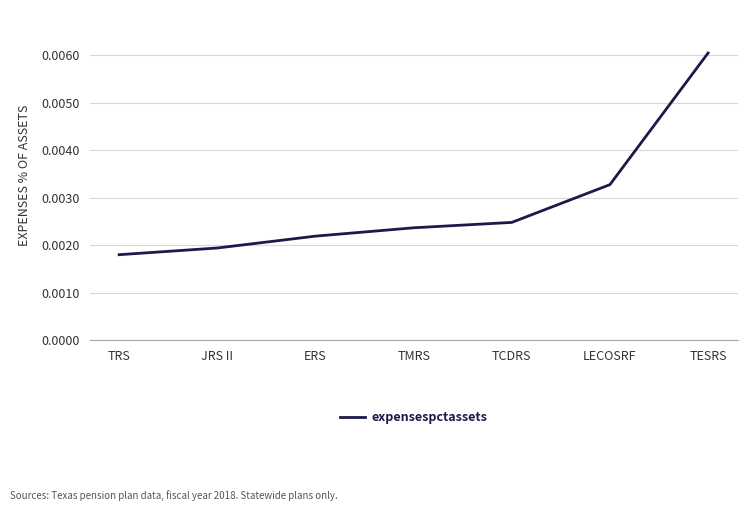

How many series are shown in this chart?

1